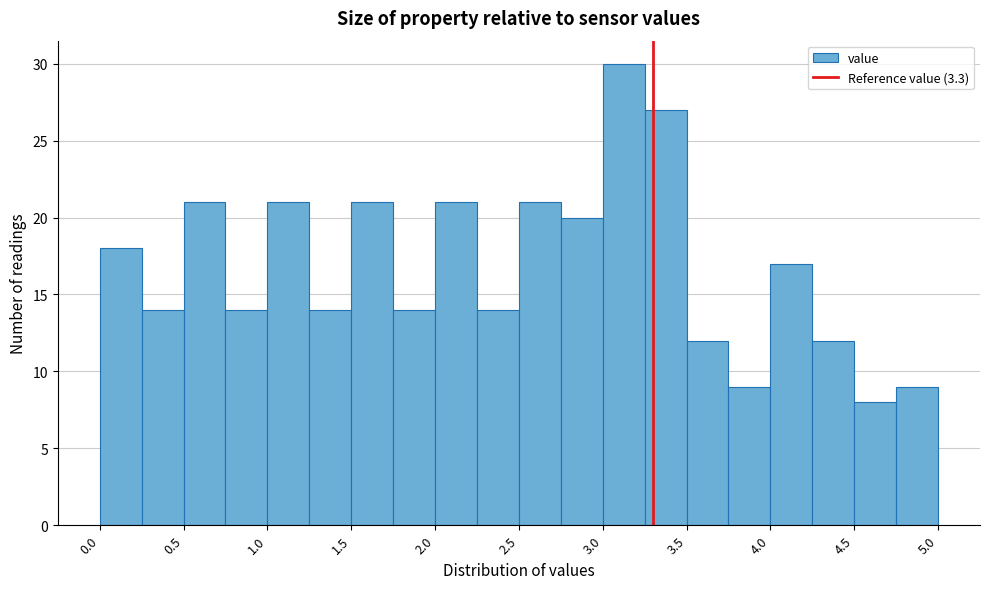

Reading left to right, transcribe this chart: for each bar, give the range it covers on the x-axis and its height. The values are not printed on the chart, so give them approximately, as read against the axis.

0.00 to 0.25: 18
0.25 to 0.50: 14
0.50 to 0.75: 21
0.75 to 1.00: 14
1.00 to 1.25: 21
1.25 to 1.50: 14
1.50 to 1.75: 21
1.75 to 2.00: 14
2.00 to 2.25: 21
2.25 to 2.50: 14
2.50 to 2.75: 21
2.75 to 3.00: 20
3.00 to 3.25: 30
3.25 to 3.50: 27
3.50 to 3.75: 12
3.75 to 4.00: 9
4.00 to 4.25: 17
4.25 to 4.50: 12
4.50 to 4.75: 8
4.75 to 5.00: 9